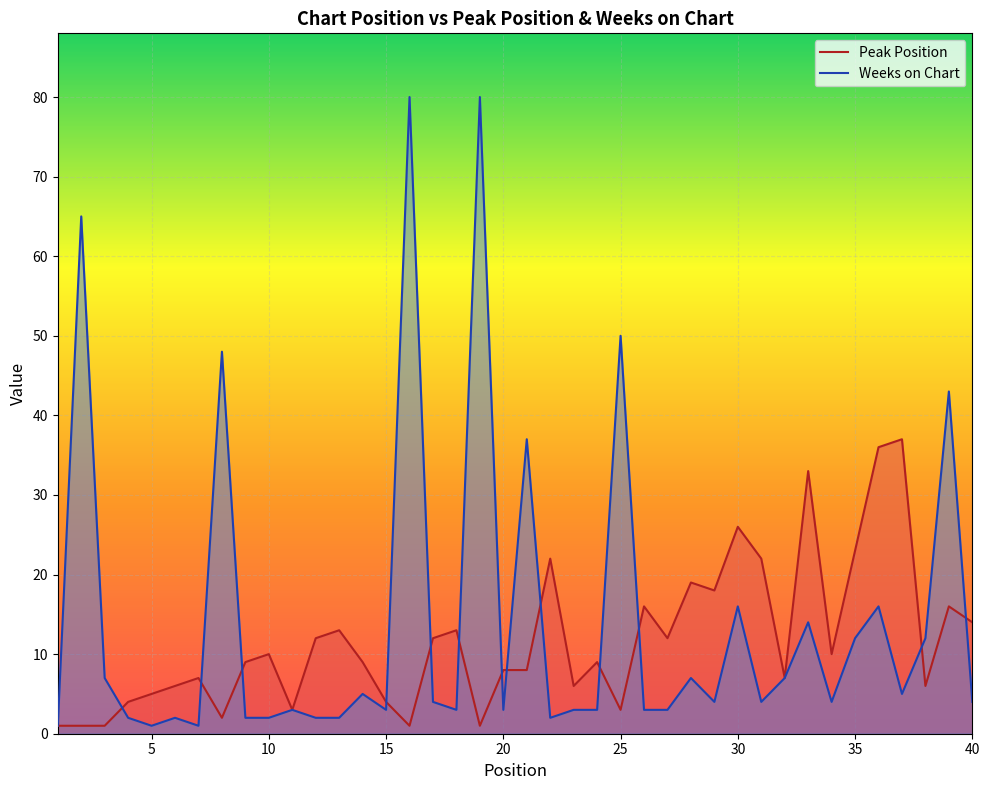

Reading left to right, extract all data points from this chart.

Peak Position: 1	1	1	4	5	6	7	2	9	10	3	12	13	9	4	1	12	13	1	8	8	22	6	9	3	16	12	19	18	26	22	7	33	10	23	36	37	6	16	14
Weeks on Chart: 1	65	7	2	1	2	1	48	2	2	3	2	2	5	3	80	4	3	80	3	37	2	3	3	50	3	3	7	4	16	4	7	14	4	12	16	5	12	43	4